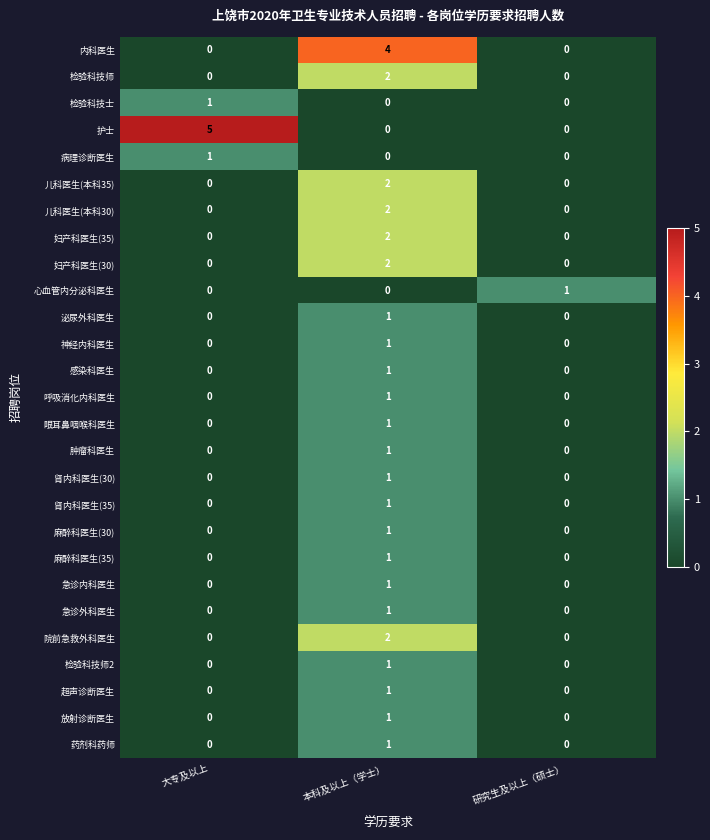

Between 大专及以上 and 本科及以上（学士）, which series saw the biggest shift?

护士